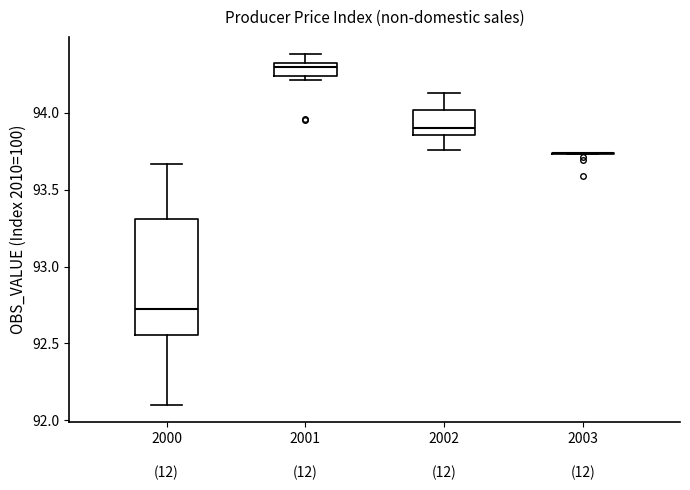

Comparing the boxes themselves (not the whiskers), which one is the tallest?

2000